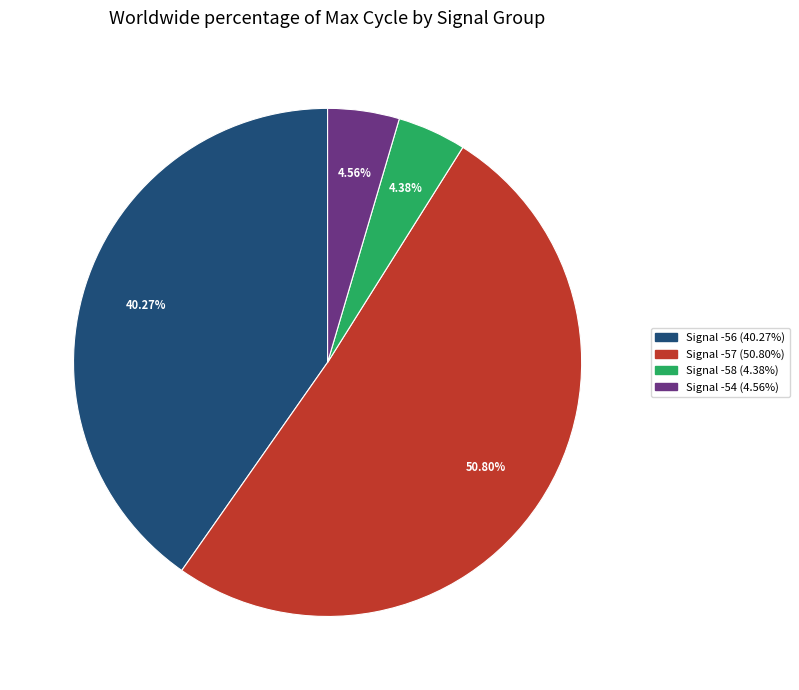

Is there any slice that represents more than half of the pie?

Yes